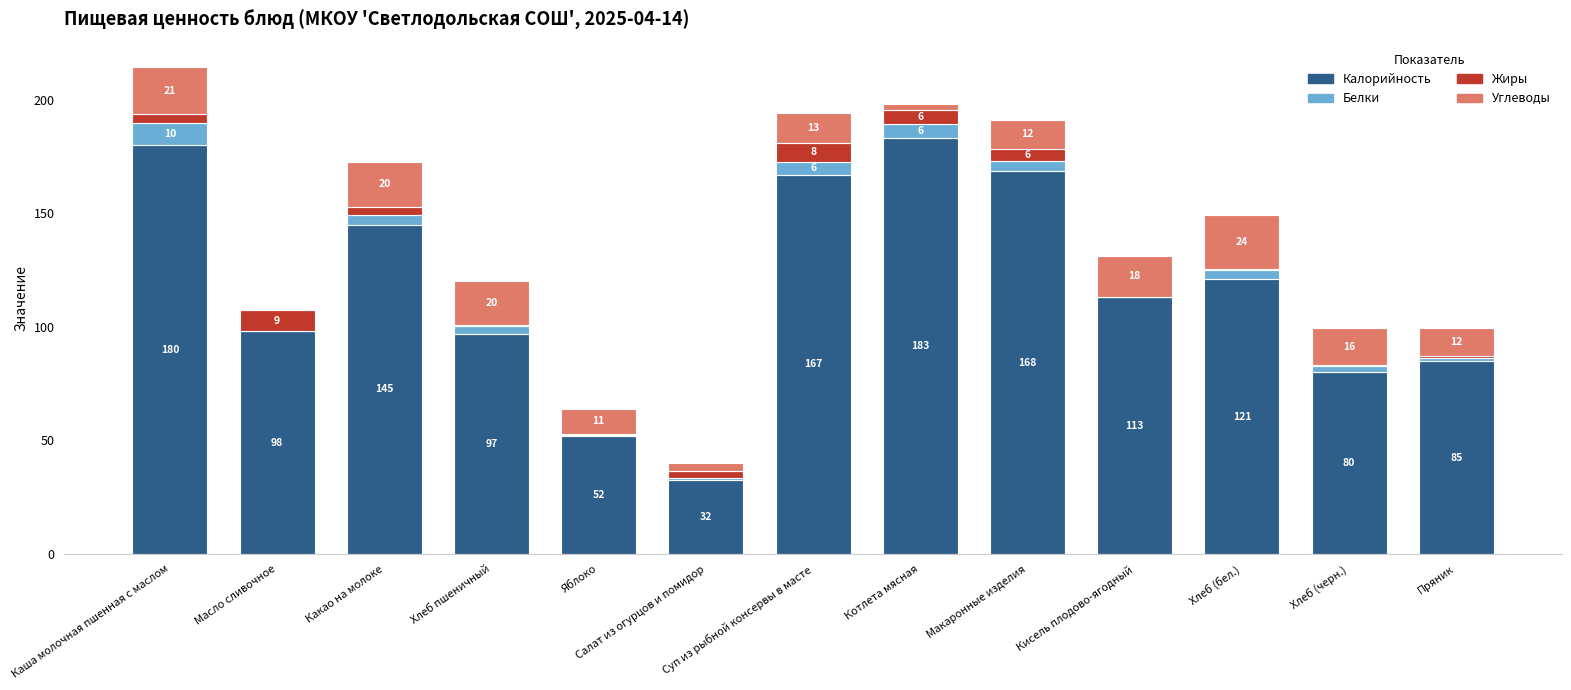

Read the Белки value at Макаронные изделия.

4.5